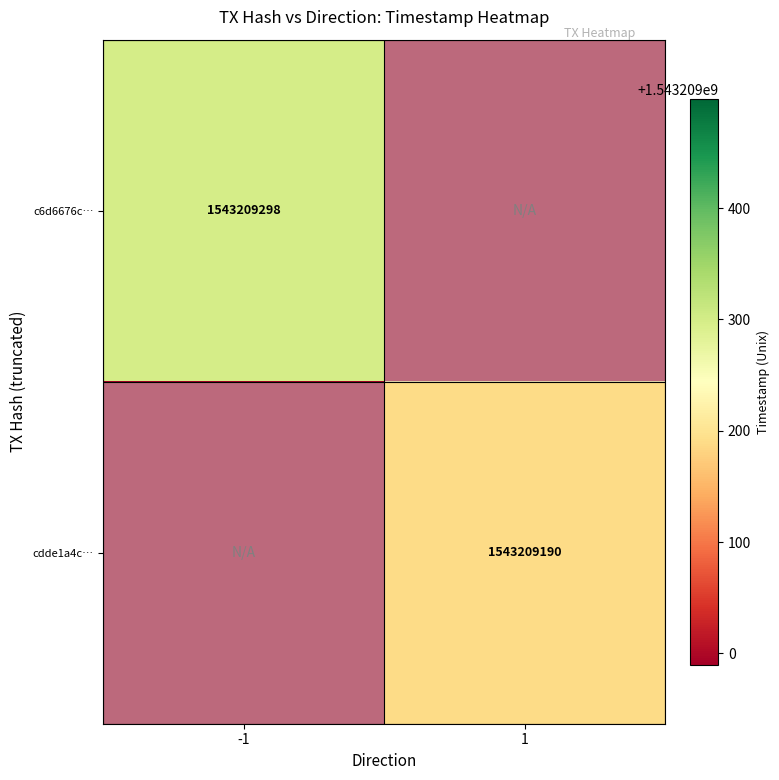

Is the value of c6d6676cc81394332f8feb8aff6a0835341ba1f at direction greater than the value of cdde1a4c0c17005c4d11ba1b74c2580955dea21 at direction?

No